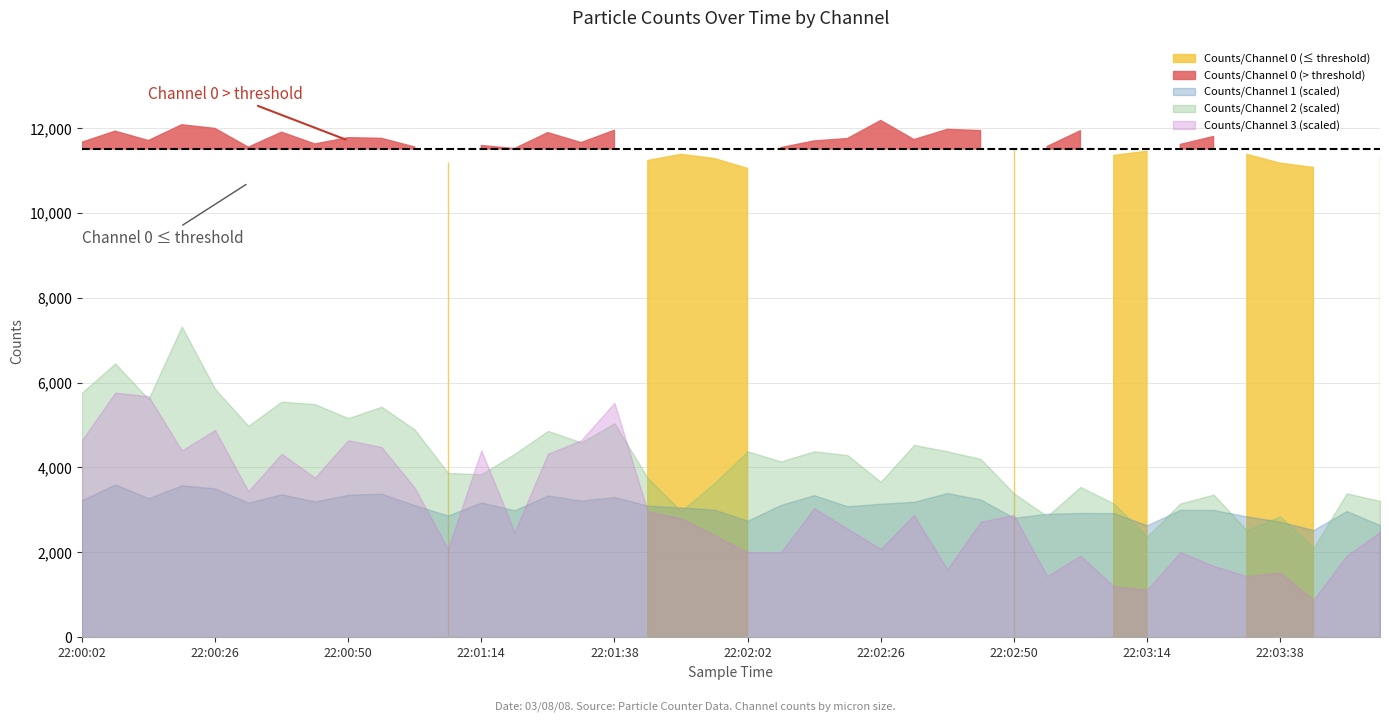

Reading left to right, list all the values displayed in this chart.

Counts/Channel 0: 22:00:02=11660	22:00:08=11921	22:00:14=11700	22:00:20=12072	22:00:26=11985	22:00:32=11544	22:00:38=11897	22:00:44=11620	22:00:50=11768	22:00:56=11752	22:01:02=11548	22:01:08=11202	22:01:14=11583	22:01:20=11511	22:01:26=11887	22:01:32=11652	22:01:38=11942	22:01:44=11230	22:01:50=11374	22:01:56=11277	22:02:02=11044	22:02:08=11534	22:02:14=11691	22:02:20=11747	22:02:26=12173	22:02:32=11723	22:02:38=11963	22:02:44=11935	22:02:50=11493	22:02:56=11560	22:03:02=11931	22:03:08=11349	22:03:14=11449	22:03:20=11608	22:03:26=11796	22:03:32=11374	22:03:38=11168	22:03:44=11066	22:03:50=11506	22:03:56=11337
Counts/Channel 1: 22:00:02=916	22:00:08=1021	22:00:14=929	22:00:20=1015	22:00:26=994	22:00:32=899	22:00:38=955	22:00:44=907	22:00:50=952	22:00:56=959	22:01:02=882	22:01:08=813	22:01:14=900	22:01:20=848	22:01:26=947	22:01:32=913	22:01:38=937	22:01:44=879	22:01:50=867	22:01:56=852	22:02:02=778	22:02:08=884	22:02:14=949	22:02:20=875	22:02:26=892	22:02:32=905	22:02:38=963	22:02:44=920	22:02:50=798	22:02:56=825	22:03:02=830	22:03:08=829	22:03:14=748	22:03:20=851	22:03:26=850	22:03:32=807	22:03:38=772	22:03:44=716	22:03:50=843	22:03:56=749
Counts/Channel 2: 22:00:02=192	22:00:08=215	22:00:14=187	22:00:20=244	22:00:26=195	22:00:32=166	22:00:38=185	22:00:44=183	22:00:50=172	22:00:56=181	22:01:02=163	22:01:08=129	22:01:14=128	22:01:20=144	22:01:26=162	22:01:32=153	22:01:38=168	22:01:44=125	22:01:50=99	22:01:56=121	22:02:02=146	22:02:08=138	22:02:14=146	22:02:20=143	22:02:26=122	22:02:32=151	22:02:38=146	22:02:44=140	22:02:50=113	22:02:56=95	22:03:02=118	22:03:08=105	22:03:14=79	22:03:20=105	22:03:26=112	22:03:32=84	22:03:38=95	22:03:44=70	22:03:50=113	22:03:56=107
Counts/Channel 3: 22:00:02=58	22:00:08=72	22:00:14=71	22:00:20=55	22:00:26=61	22:00:32=43	22:00:38=54	22:00:44=47	22:00:50=58	22:00:56=56	22:01:02=44	22:01:08=26	22:01:14=55	22:01:20=31	22:01:26=54	22:01:32=58	22:01:38=69	22:01:44=37	22:01:50=35	22:01:56=30	22:02:02=25	22:02:08=25	22:02:14=38	22:02:20=32	22:02:26=26	22:02:32=36	22:02:38=20	22:02:44=34	22:02:50=36	22:02:56=18	22:03:02=24	22:03:08=15	22:03:14=14	22:03:20=25	22:03:26=21	22:03:32=18	22:03:38=19	22:03:44=11	22:03:50=24	22:03:56=31